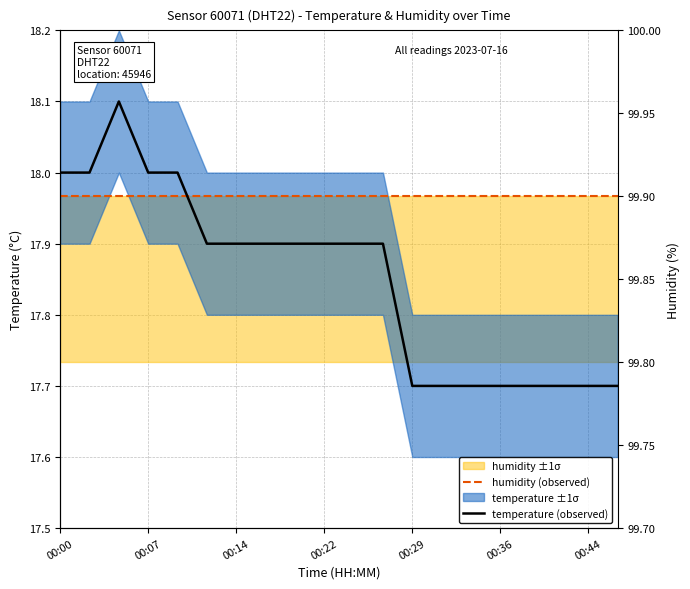

How many data points does each series have?

20